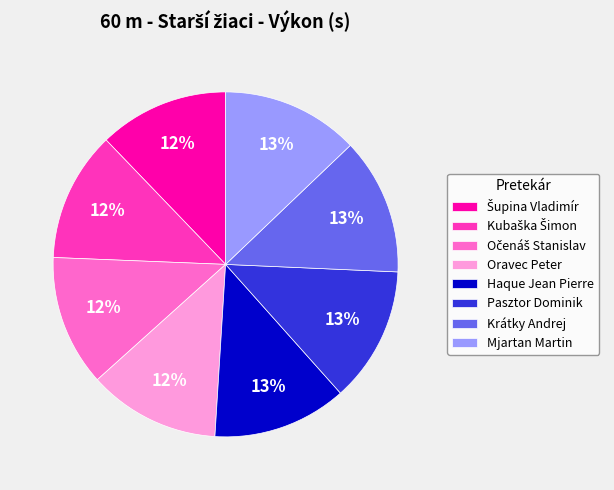

Count the number of slices in the pie.

8